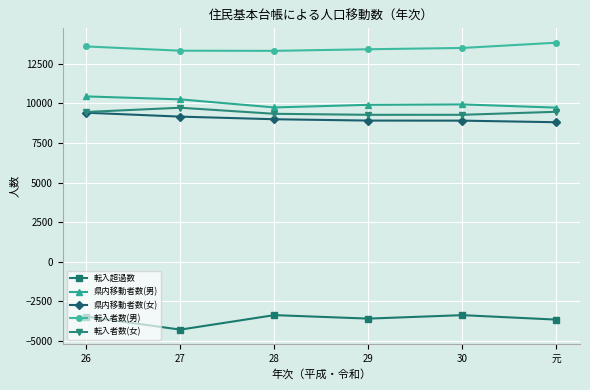

Which category has the lowest value across all series?

27